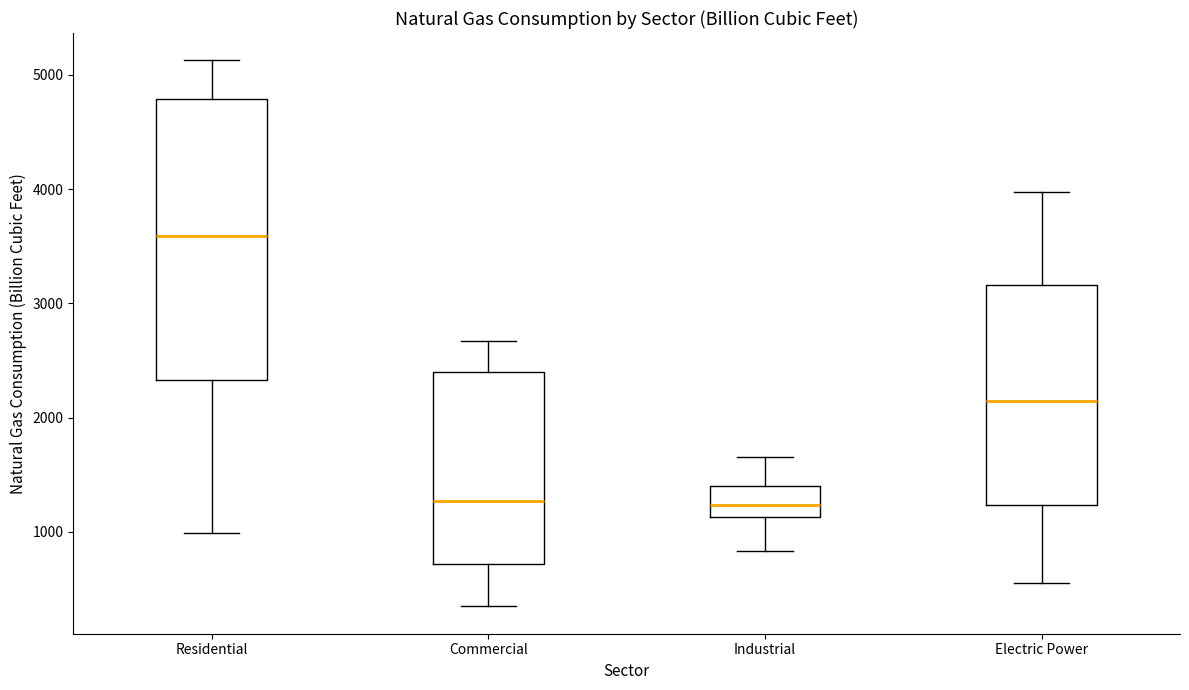

Comparing the boxes themselves (not the whiskers), which one is the tallest?

Residential